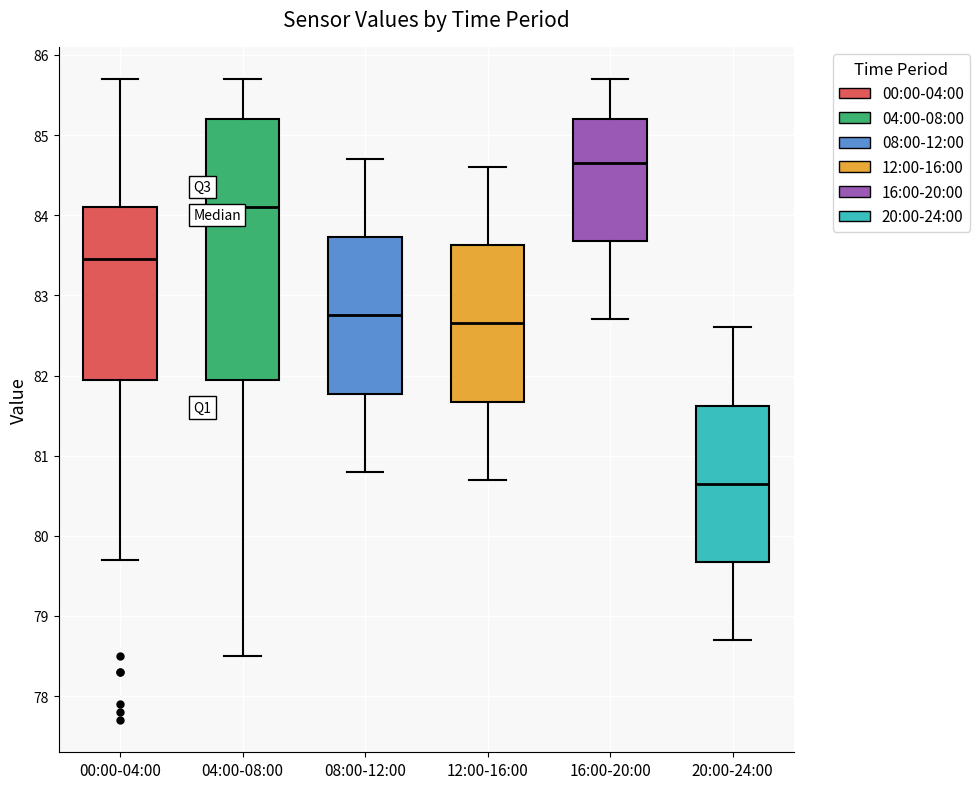

Which box has the highest median line?

16:00-20:00